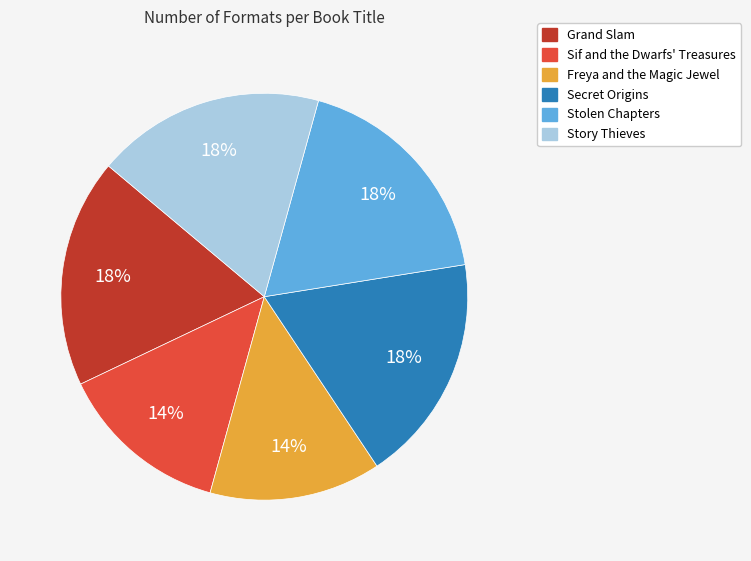

How many slices are in this pie chart?

6